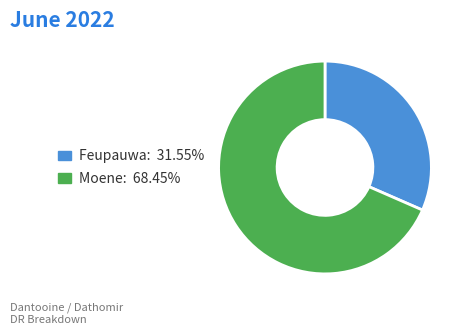

Rank the categories by value from lowest to highest.

Feupauwa, Moene